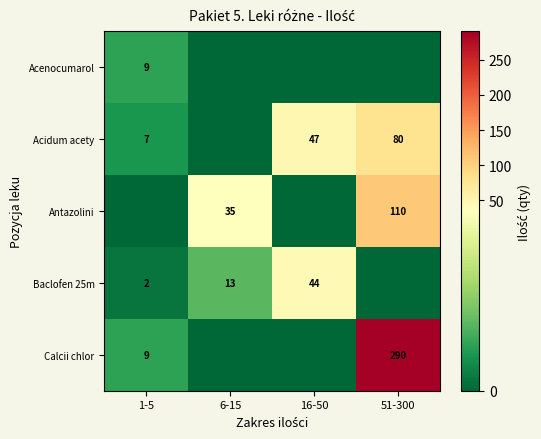

What is the sum of the Baclofen 25m values at 16-50 and 1-5?

46